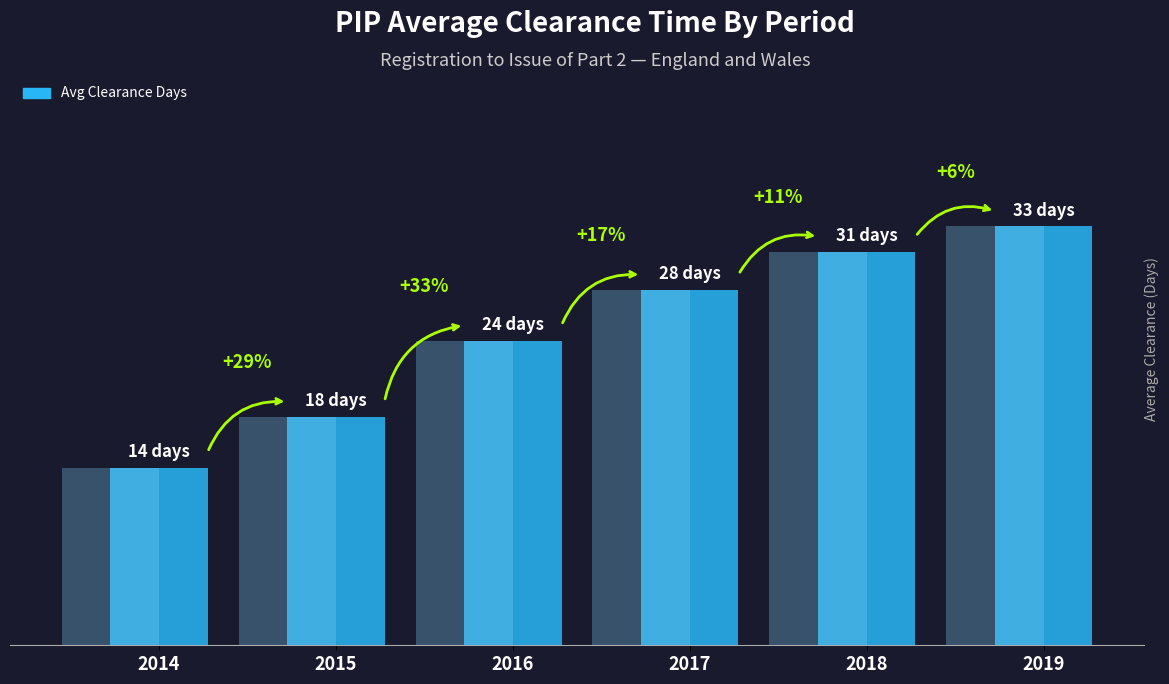

What is the difference between the maximum and minimum values?

19